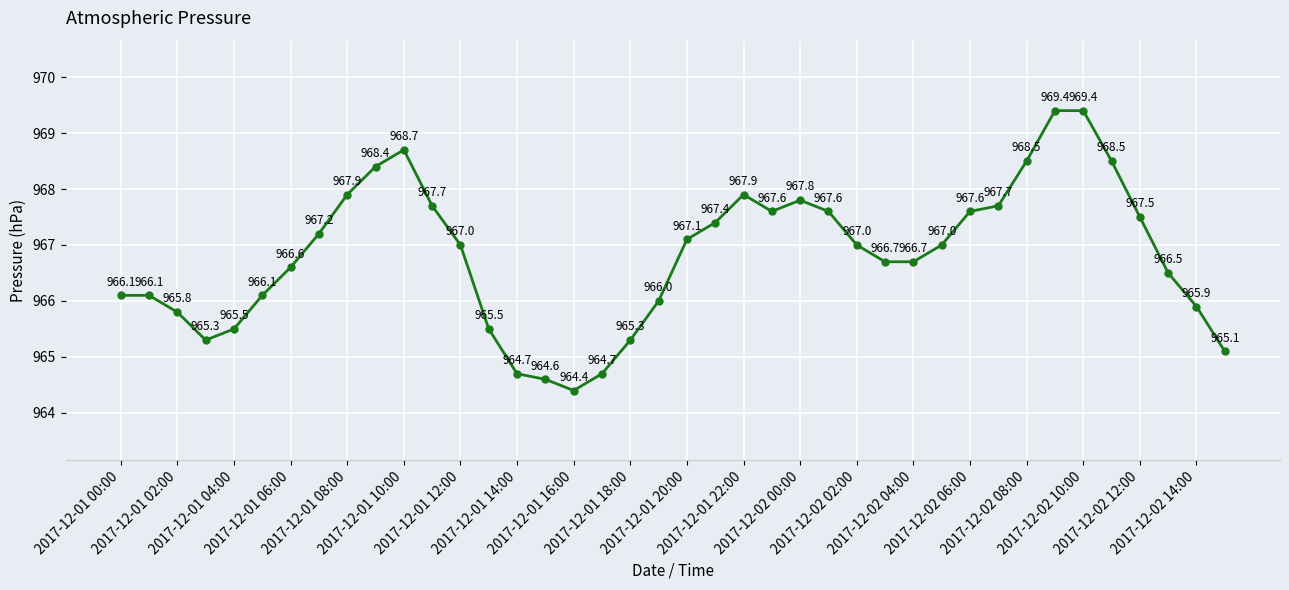

What is the average value?

966.8